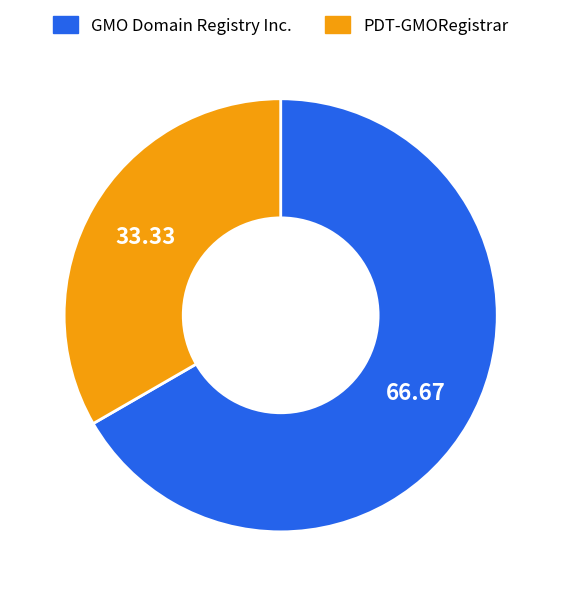

What is the ratio of the value at GMO Domain Registry Inc. to the value at PDT-GMORegistrar?

2.0